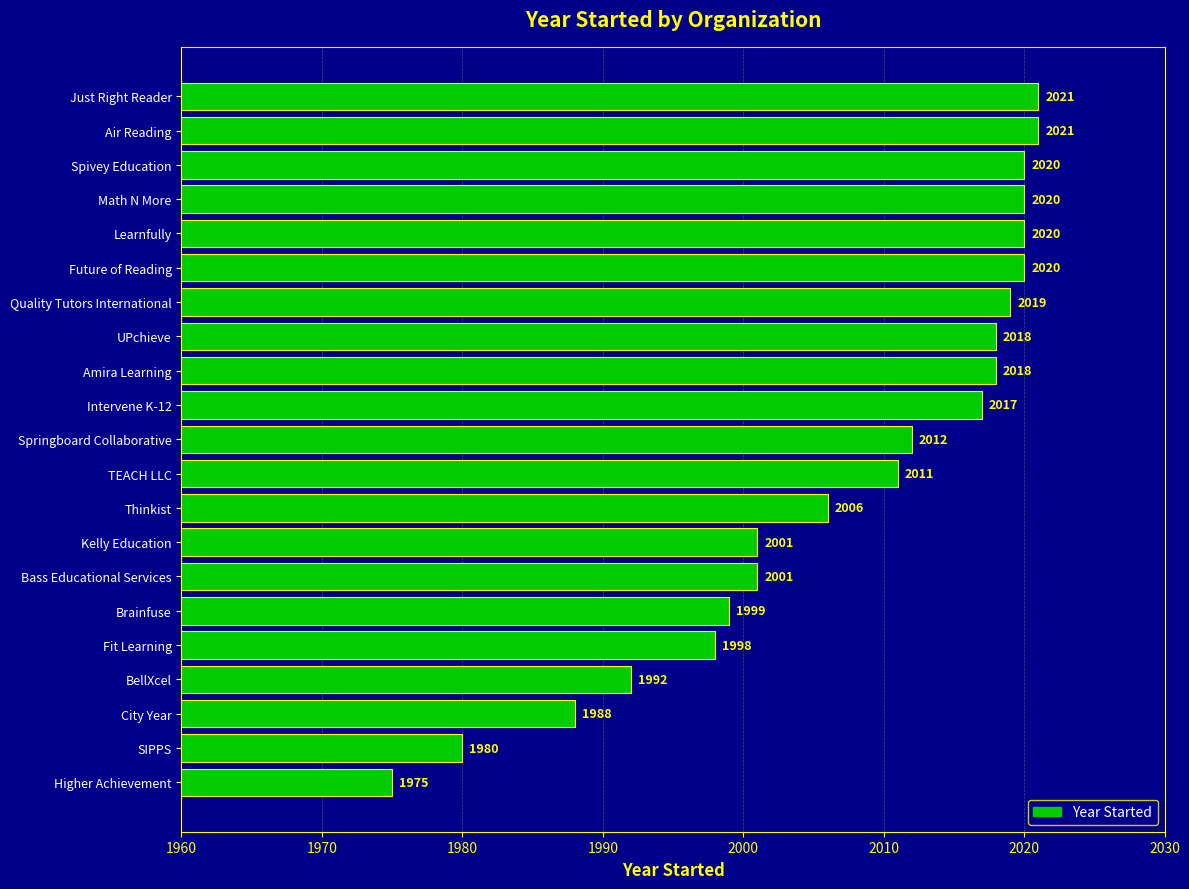

Where is the data nearest to the value 1998?

Fit Learning